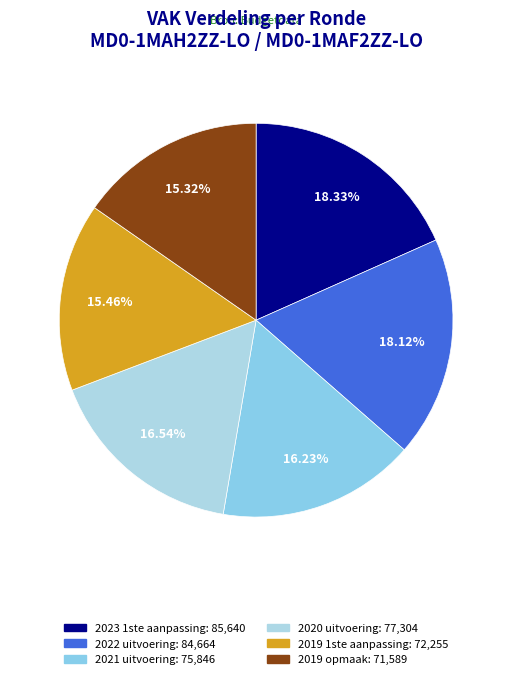

To the nearest percent, what portion does 2021 uitvoering represent?

16%